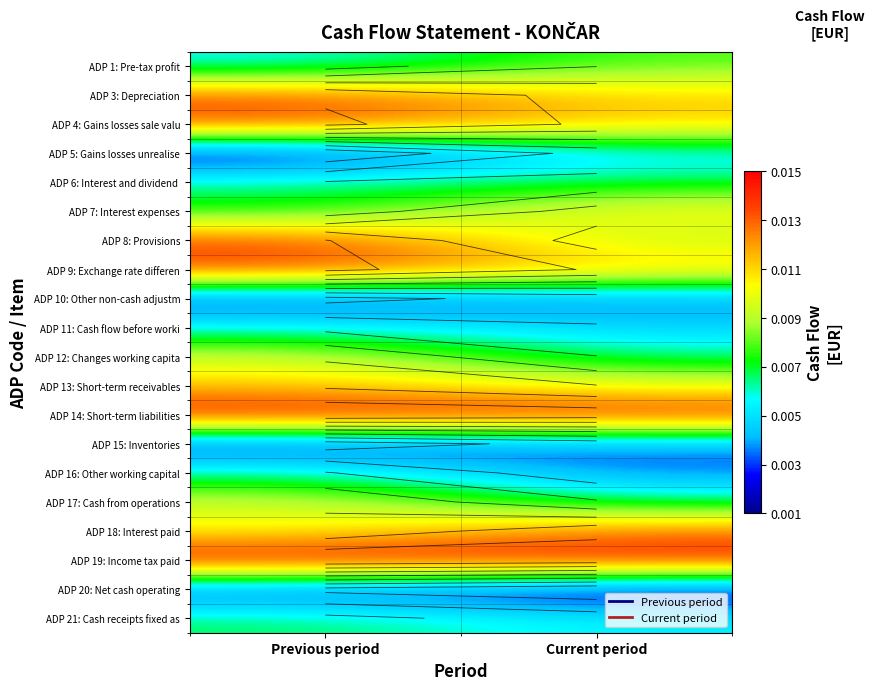

Which category has the highest value in the ADP 4: Gains losses sale valu series?

Previous period